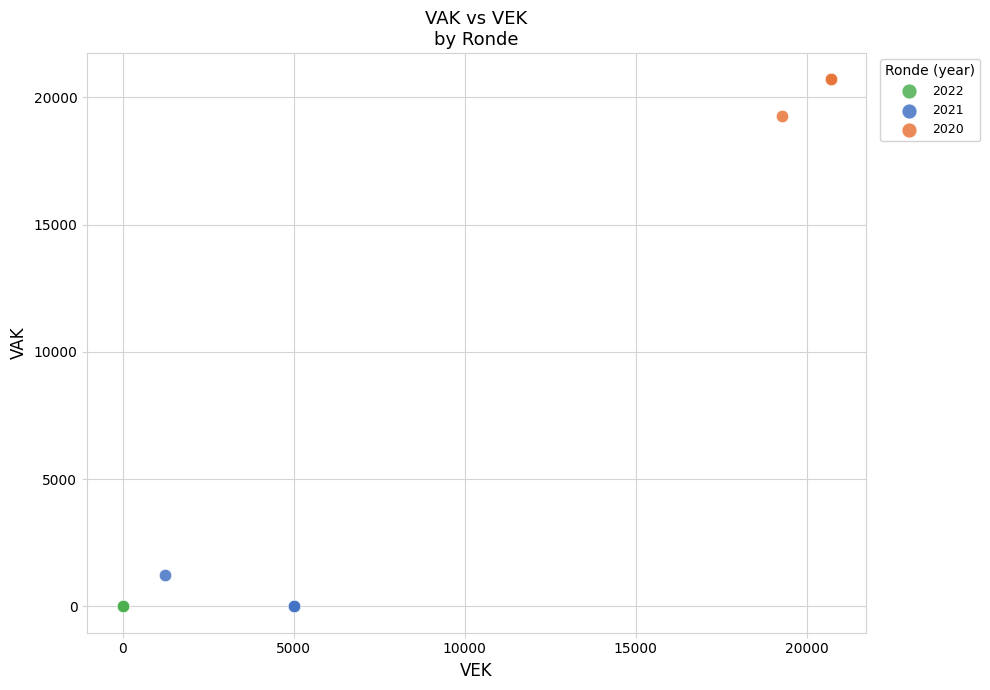

Which series contains the highest Y value?

2020